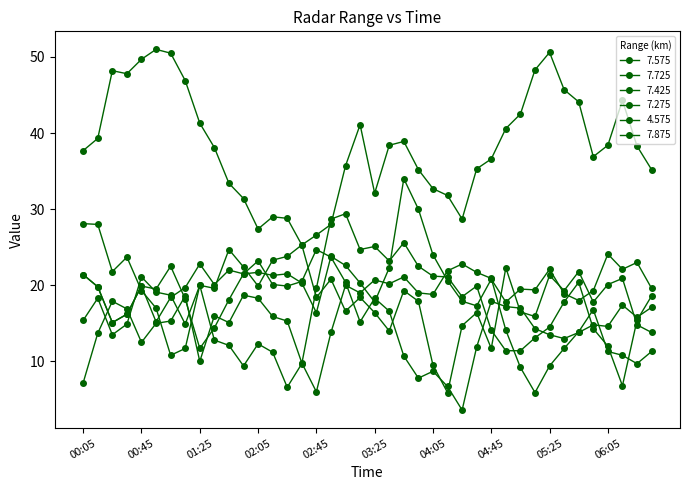

Where does the 4.575 series first go above 38?

2007/04/26 00:15